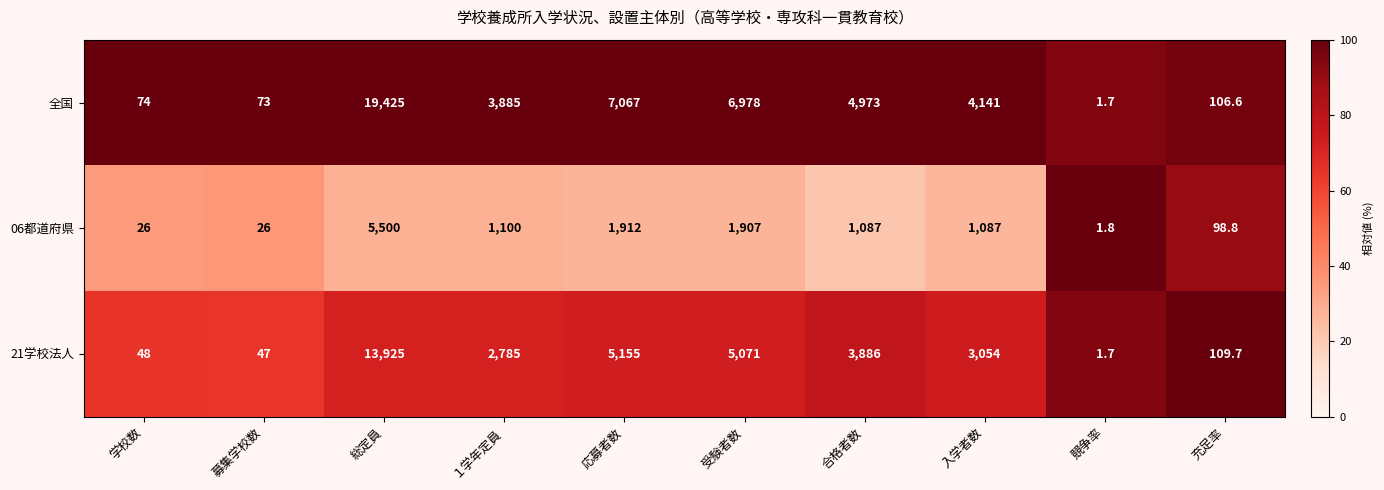

What is the sum of the 全国 values at １学年定員 and 学校数?

3959.0